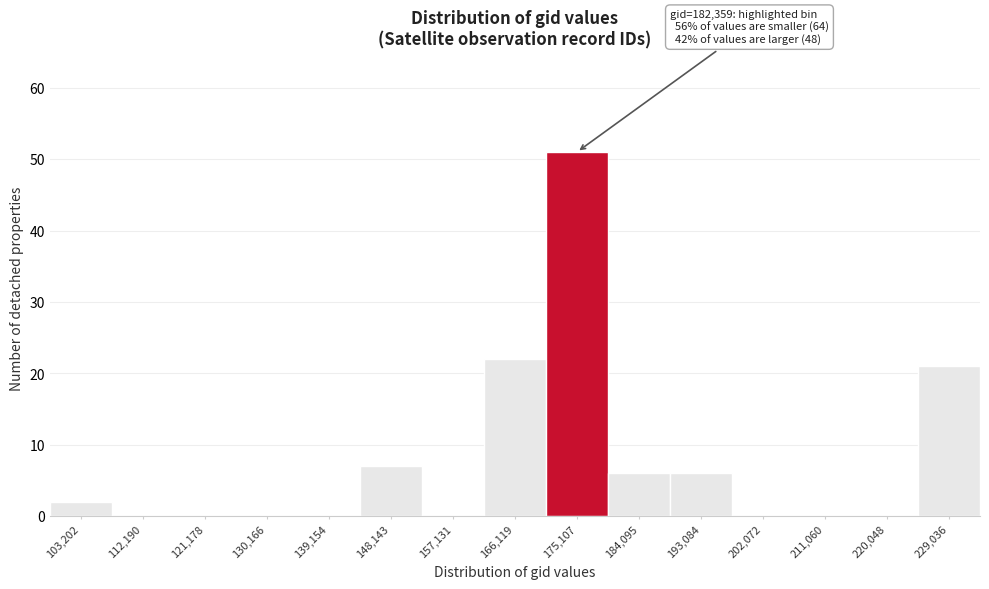

Reading right to left, list all the values displayed in this chart.

229,036=21	220,048=0	211,060=0	202,072=0	193,084=6	184,095=6	175,107=51	166,119=22	157,131=0	148,143=7	139,154=0	130,166=0	121,178=0	112,190=0	103,202=2